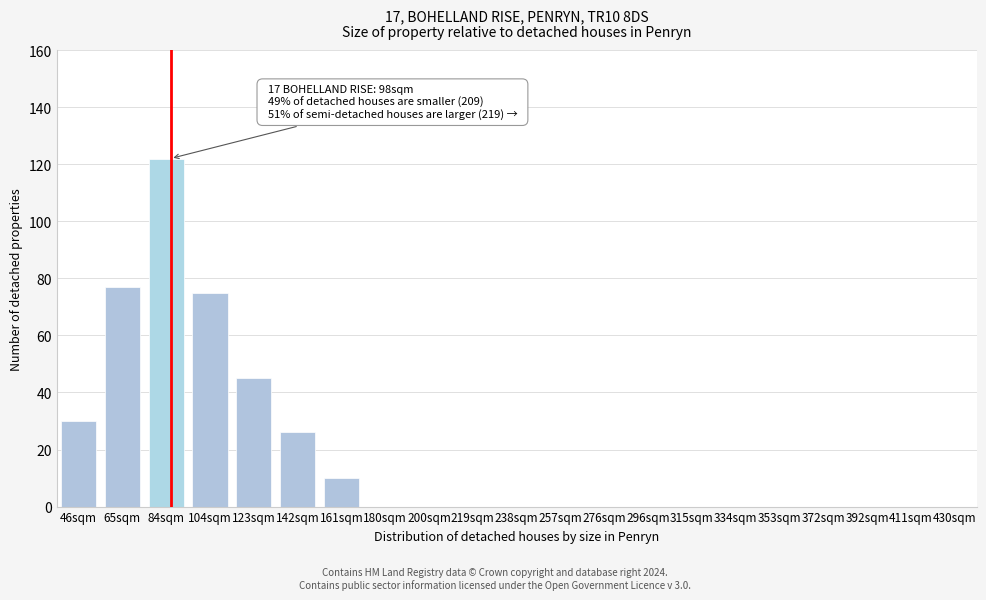

Reading right to left, list all the values displayed in this chart.

430sqm=0	411sqm=0	392sqm=0	372sqm=0	353sqm=0	334sqm=0	315sqm=0	296sqm=0	276sqm=0	257sqm=0	238sqm=0	219sqm=0	200sqm=0	180sqm=0	161sqm=10	142sqm=26	123sqm=45	104sqm=75	84sqm=122	65sqm=77	46sqm=30